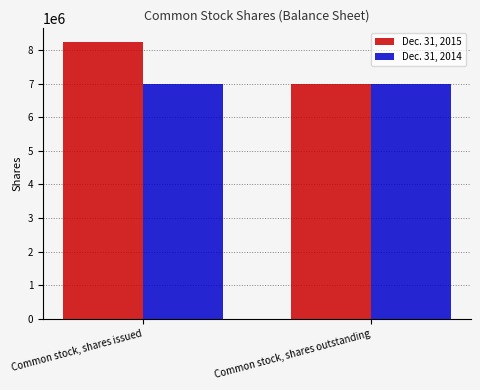

What is the label of the 2nd bar from the left?

Common stock, shares outstanding